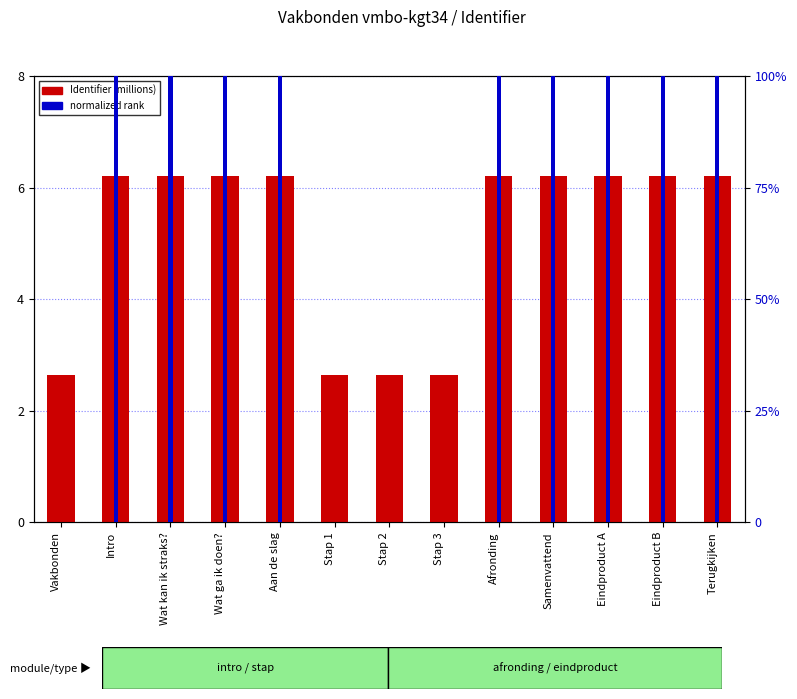

Which series has the widest spread of values?

normalized rank